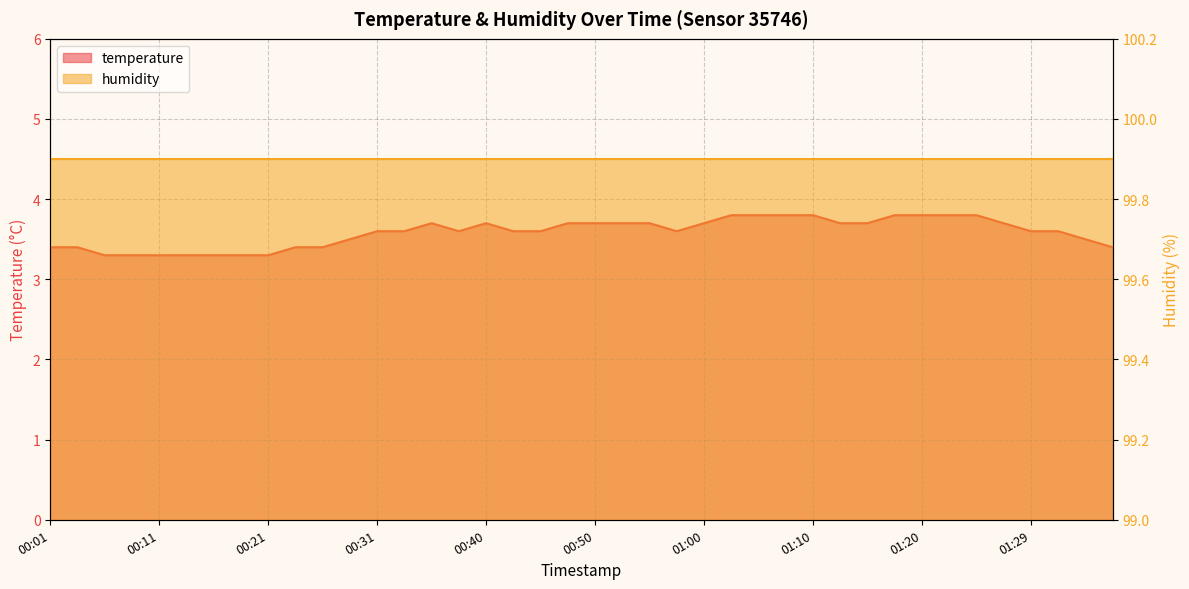

What position from the left is 01:27?

36